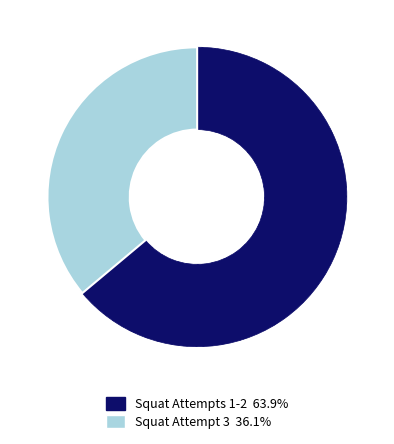

Is there any slice that represents more than half of the pie?

Yes